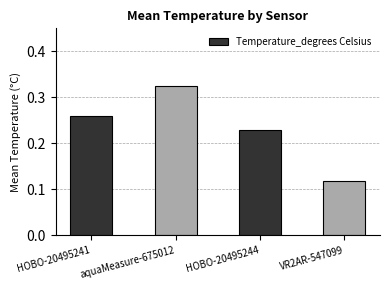

What is the label of the 2nd bar from the right?

HOBO-20495244